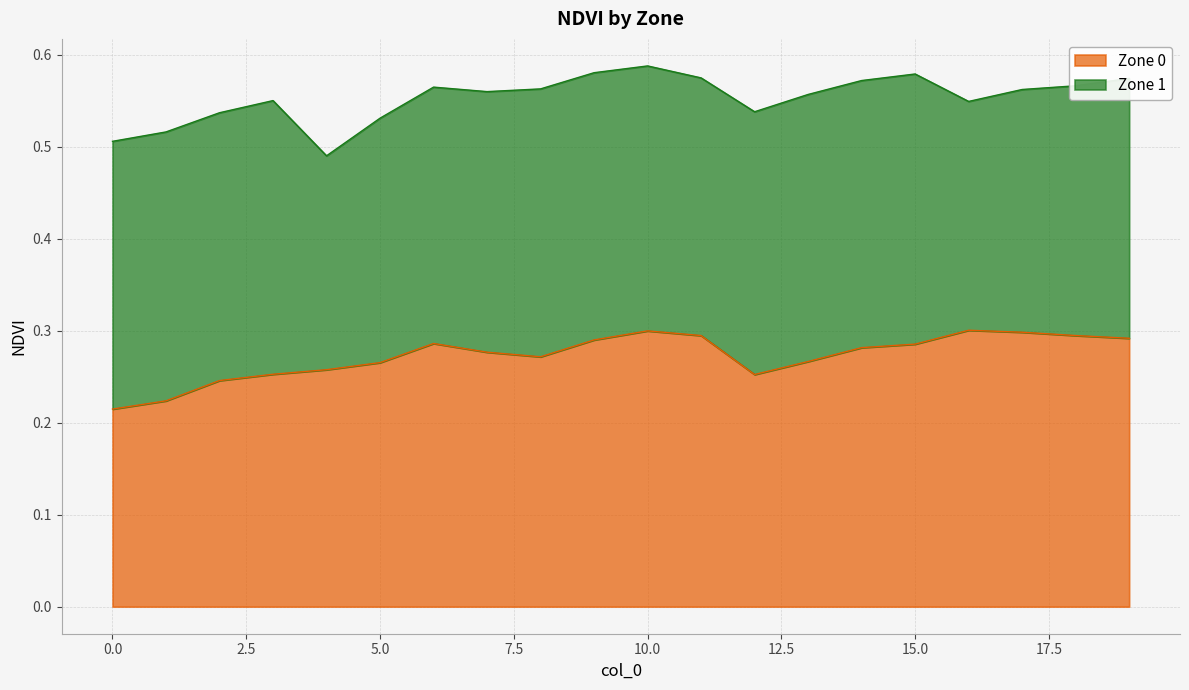

Reading left to right, extract all data points from this chart.

0=0.2	1=0.2	2=0.2	3=0.3	4=0.3	5=0.3	6=0.3	7=0.3	8=0.3	9=0.3	10=0.3	11=0.3	12=0.3	13=0.3	14=0.3	15=0.3	16=0.3	17=0.3	18=0.3	19=0.3